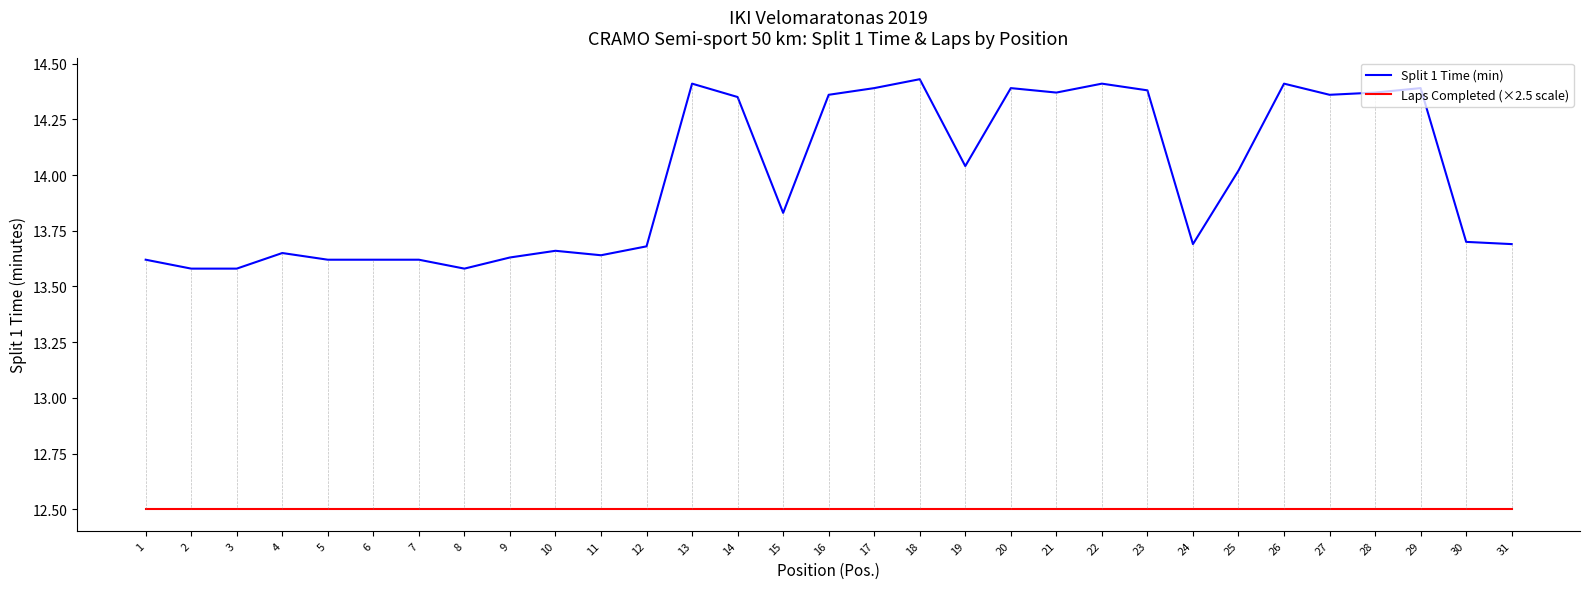

What is the minimum value for Laps Completed (×2.5 scale)?

12.5